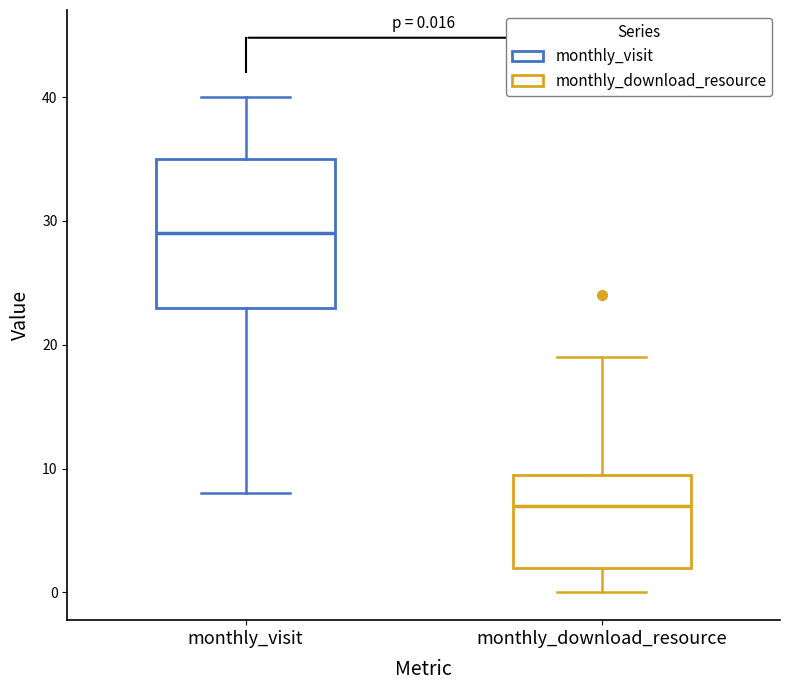

Which box is the tallest, from its lower edge to its upper edge?

monthly_visit